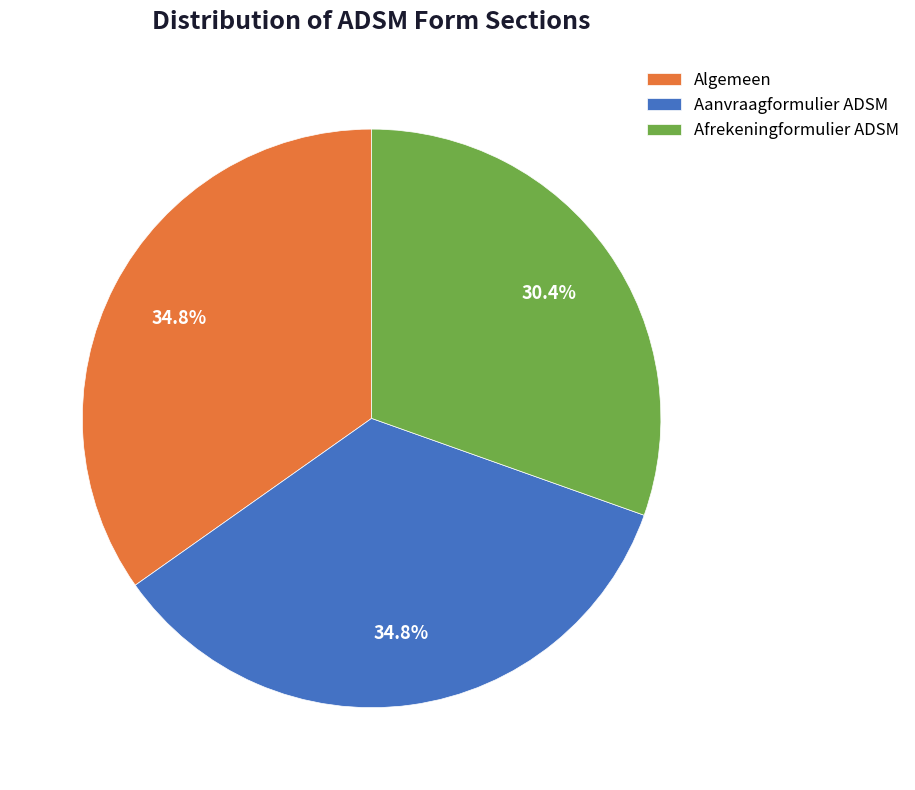

What percentage is the Afrekeningformulier ADSM slice, to the nearest percent?

30%